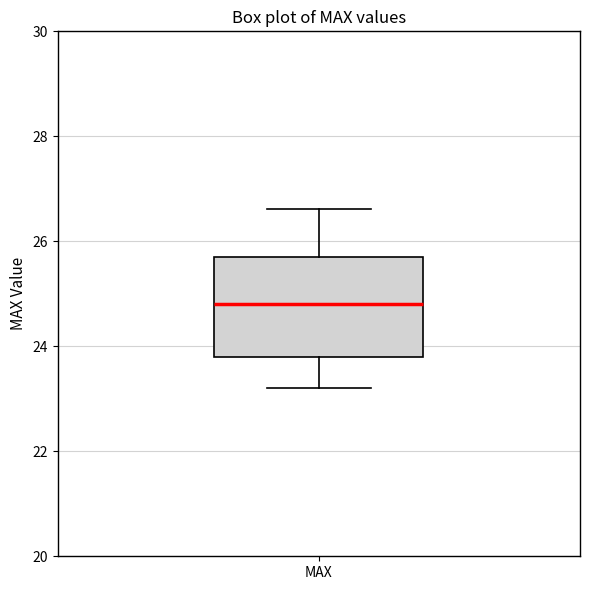

Transcribe this box plot: give where the median line is, the range the box spans, and where the two whiskers end, as read against the y-axis. The values are not printed on the chart, so give them approximately, as read against the axis.

median 24.8, box 23.8 to 25.8, whiskers 23.2 to 26.6